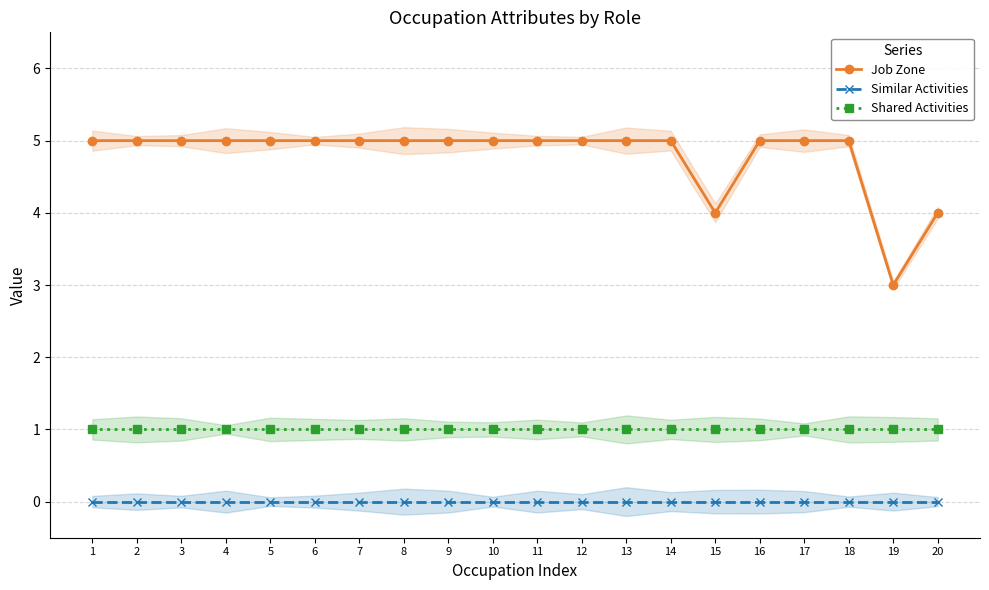

The Job Zone series shows 5 at 9. True or false?

True